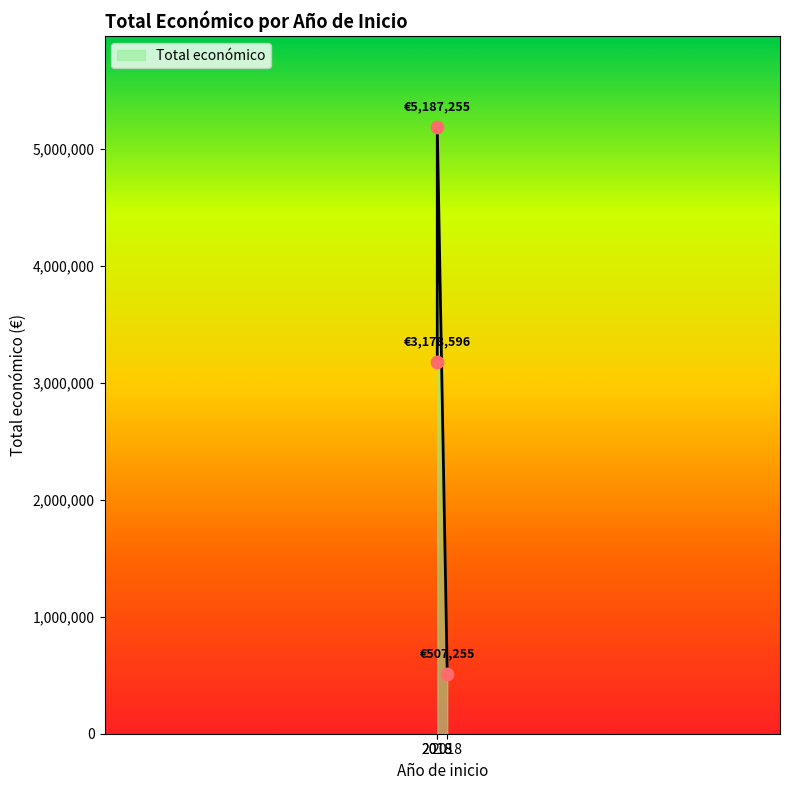

What is the change in value from 2024 to 2018?

+2671341